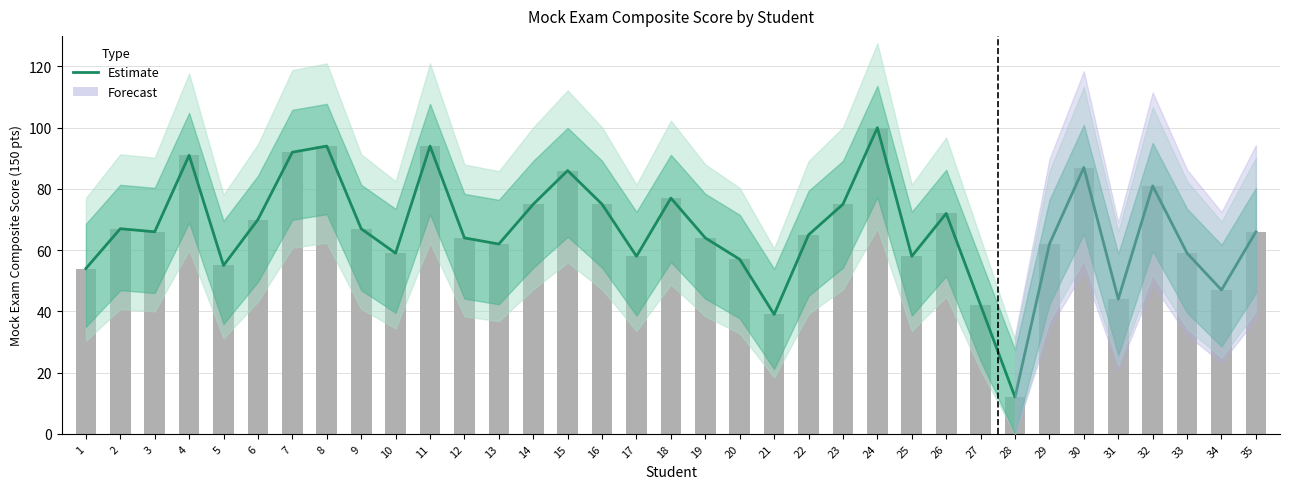

Reading left to right, list all the values displayed in this chart.

1=54	2=67	3=66	4=91	5=55	6=70	7=92	8=94	9=67	10=59	11=94	12=64	13=62	14=75	15=86	16=75	17=58	18=77	19=64	20=57	21=39	22=65	23=75	24=100	25=58	26=72	27=42	28=12	29=62	30=87	31=44	32=81	33=59	34=47	35=66